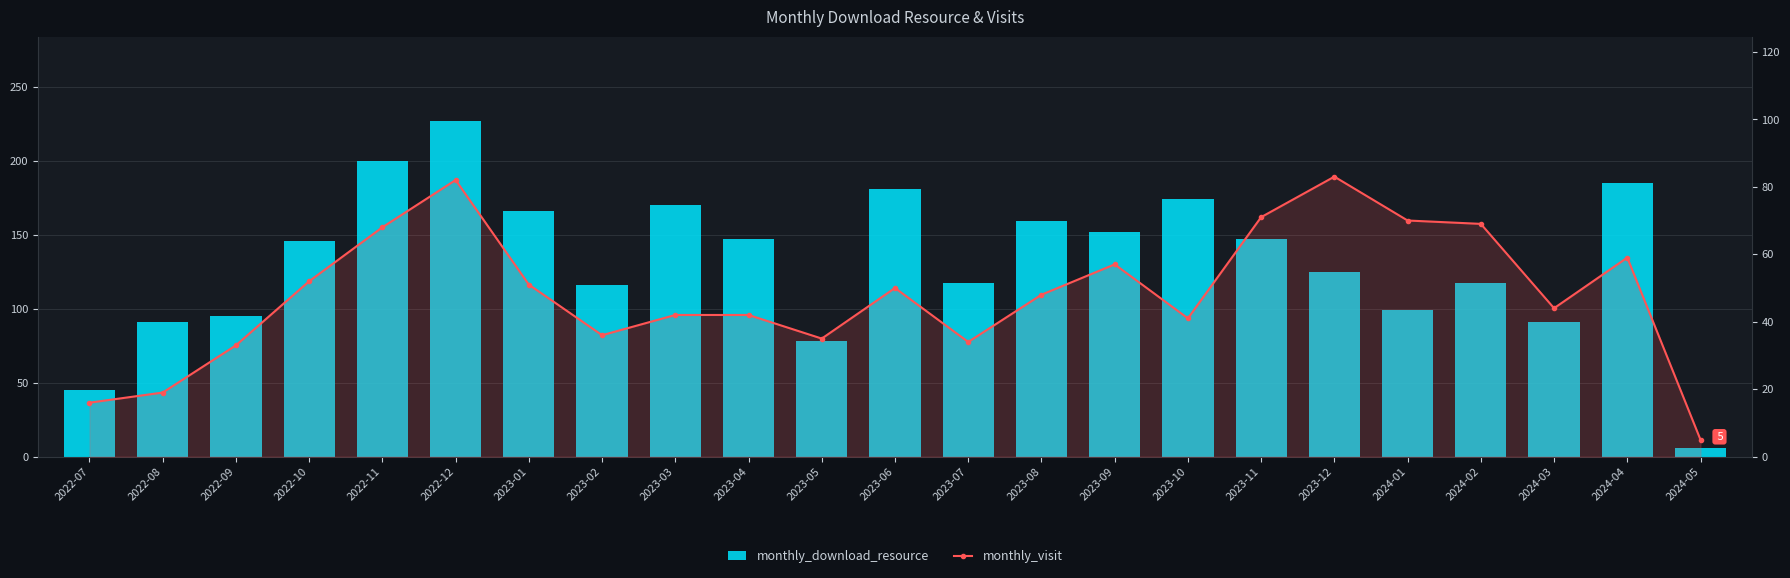

What is the label of the 20th bar from the right?

2022-10